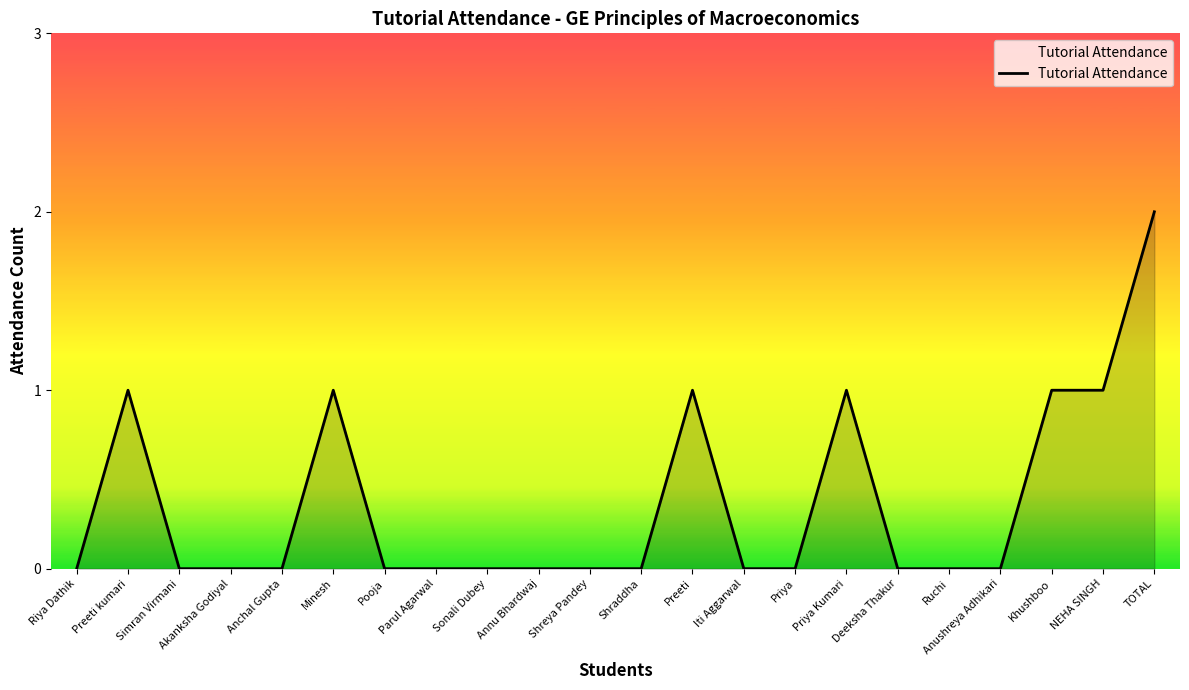

Reading right to left, transcribe all the data shown in this chart.

2	1	1	0	0	0	1	0	0	1	0	0	0	0	0	0	1	0	0	0	1	0